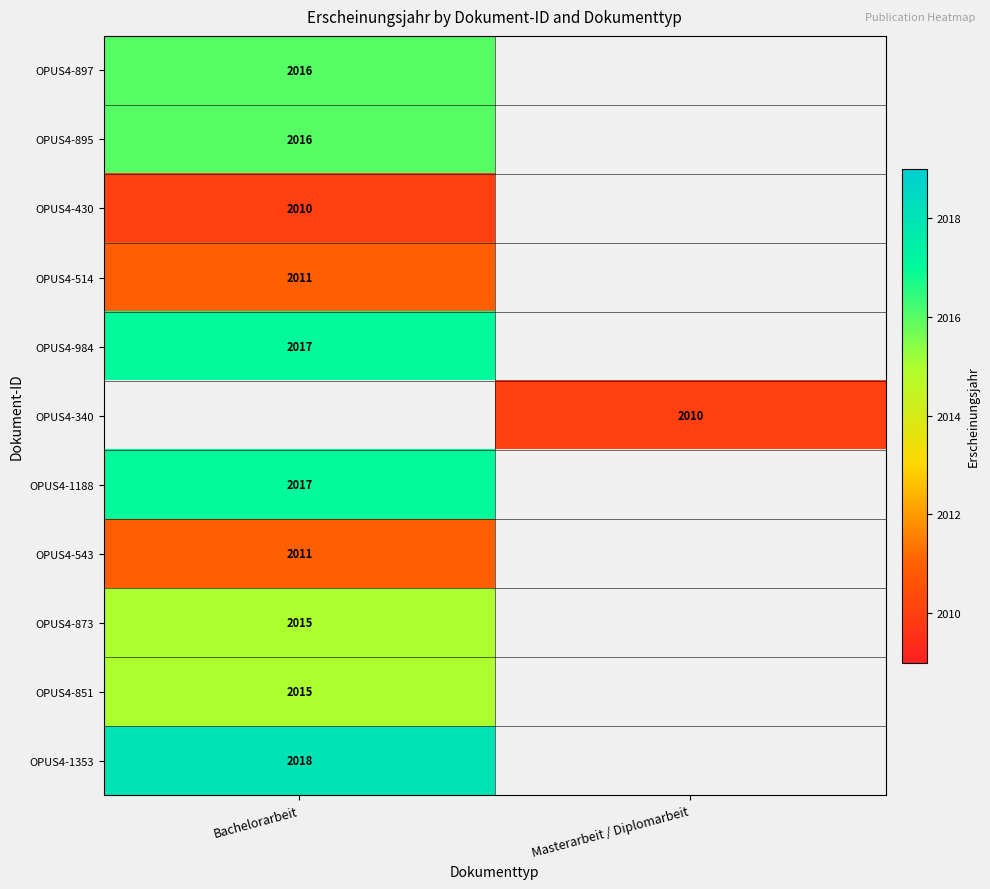

What is the spread (max minus min) of values at Bachelorarbeit?

8.0